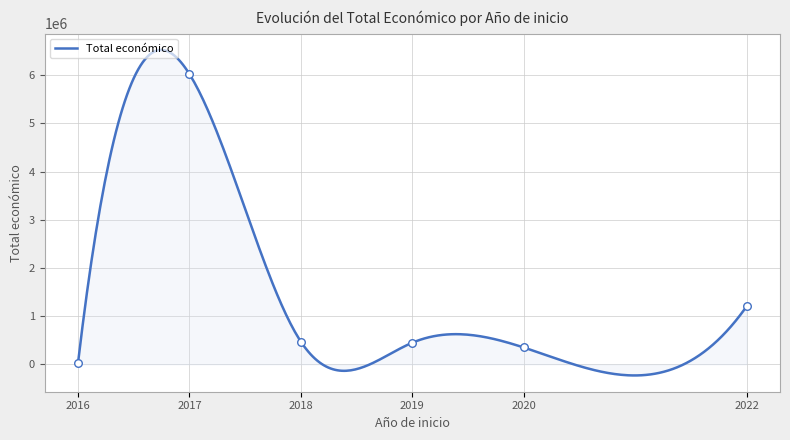

Which has a higher value, 2020 or 2018?

2018